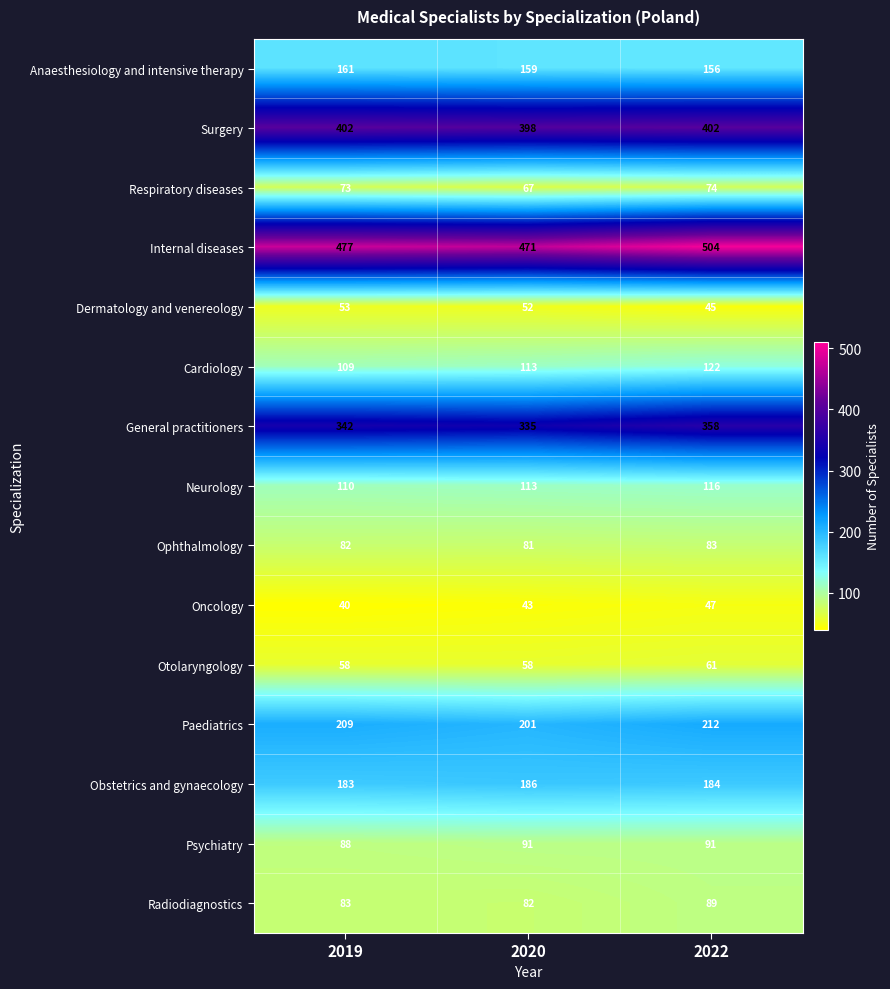

Is the value of Cardiology at 2022 greater than the value of Ophthalmology at 2022?

Yes